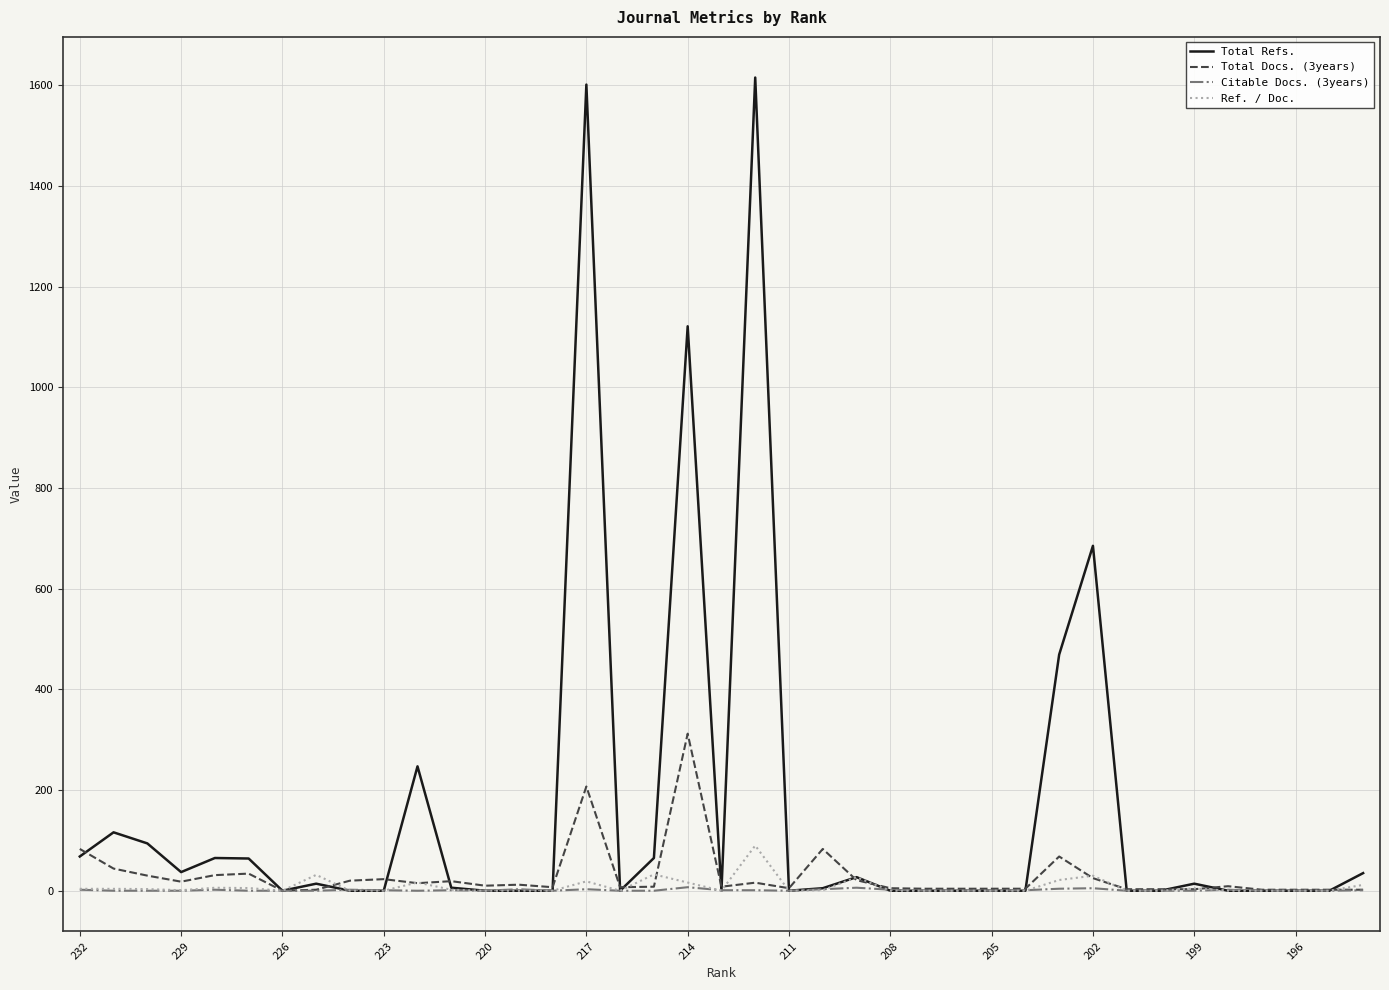

Which series has the largest range (max minus min)?

Total Refs.